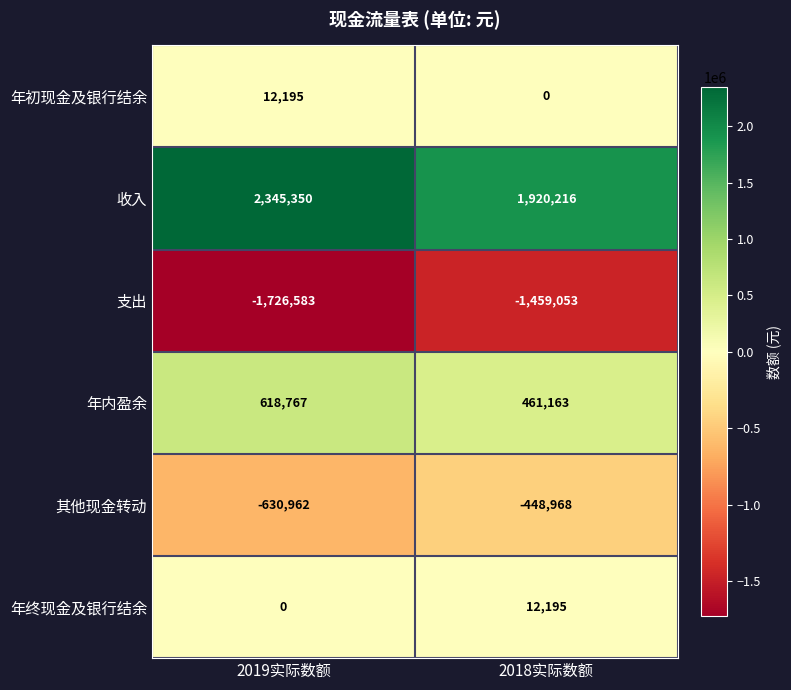

How many values in the 年终现金及银行结余 series are below 12195?

1